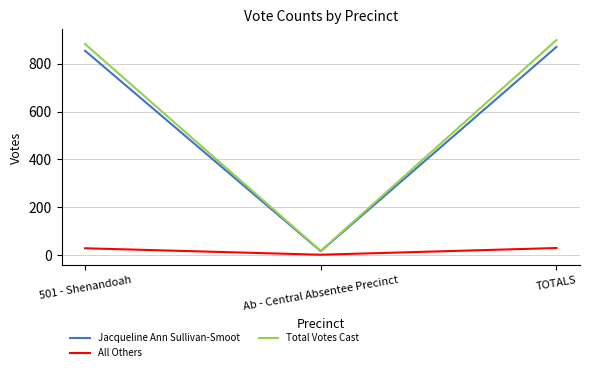

At how many categories does at least one series exceed 784?

2